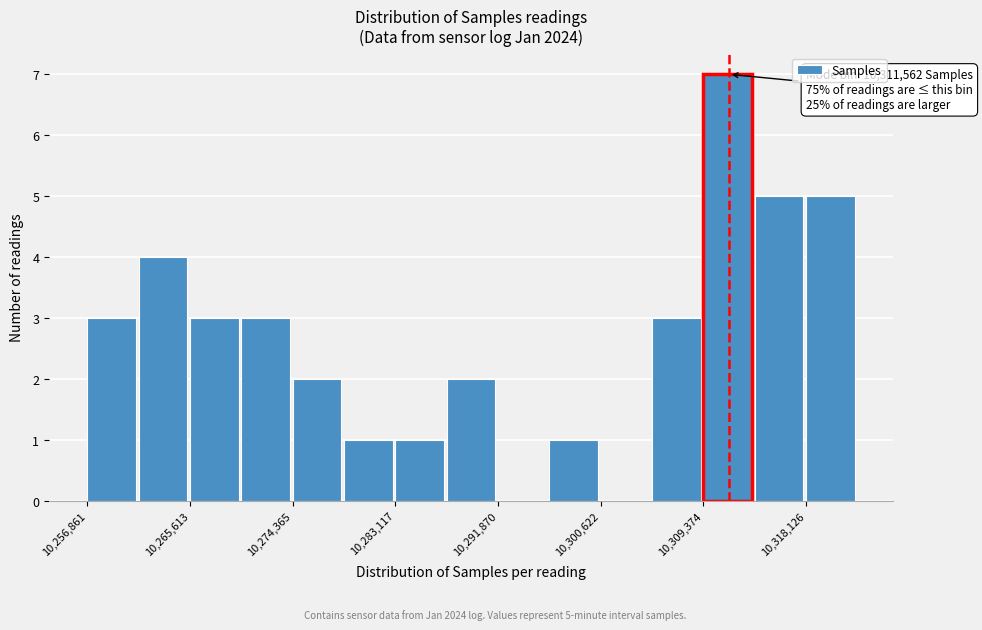

Over which range of the x-axis is the bar tallest?

10309000 to 10314000